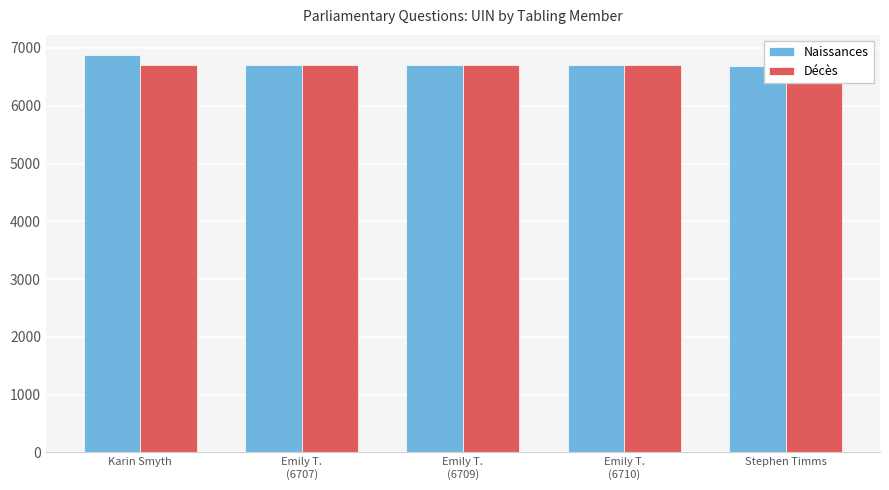

True or false: Naissances has a value of 6710 at Emily T.
(6710).

True